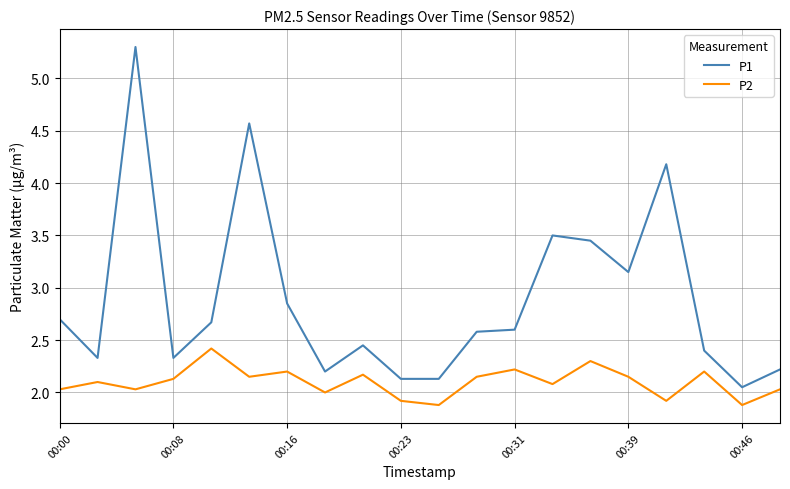

List the series in order of their overall mean, highest first.

P1, P2